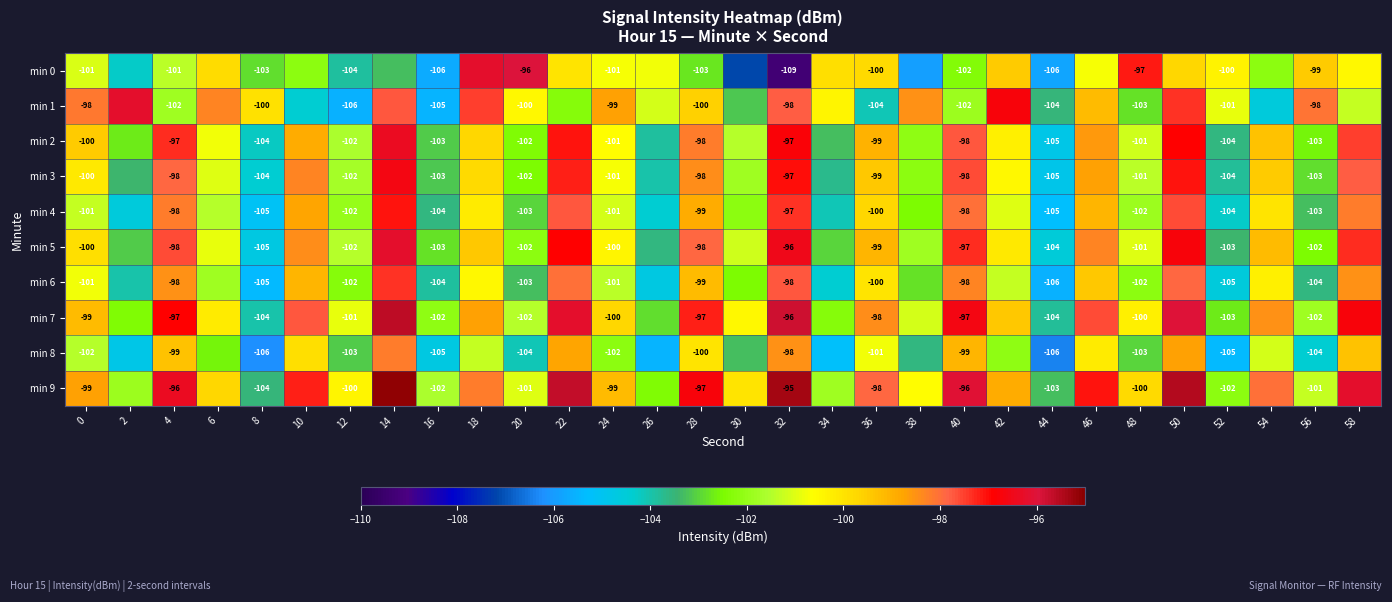

Is the value of min 9 at 12 greater than the value of min 3 at 24?

Yes